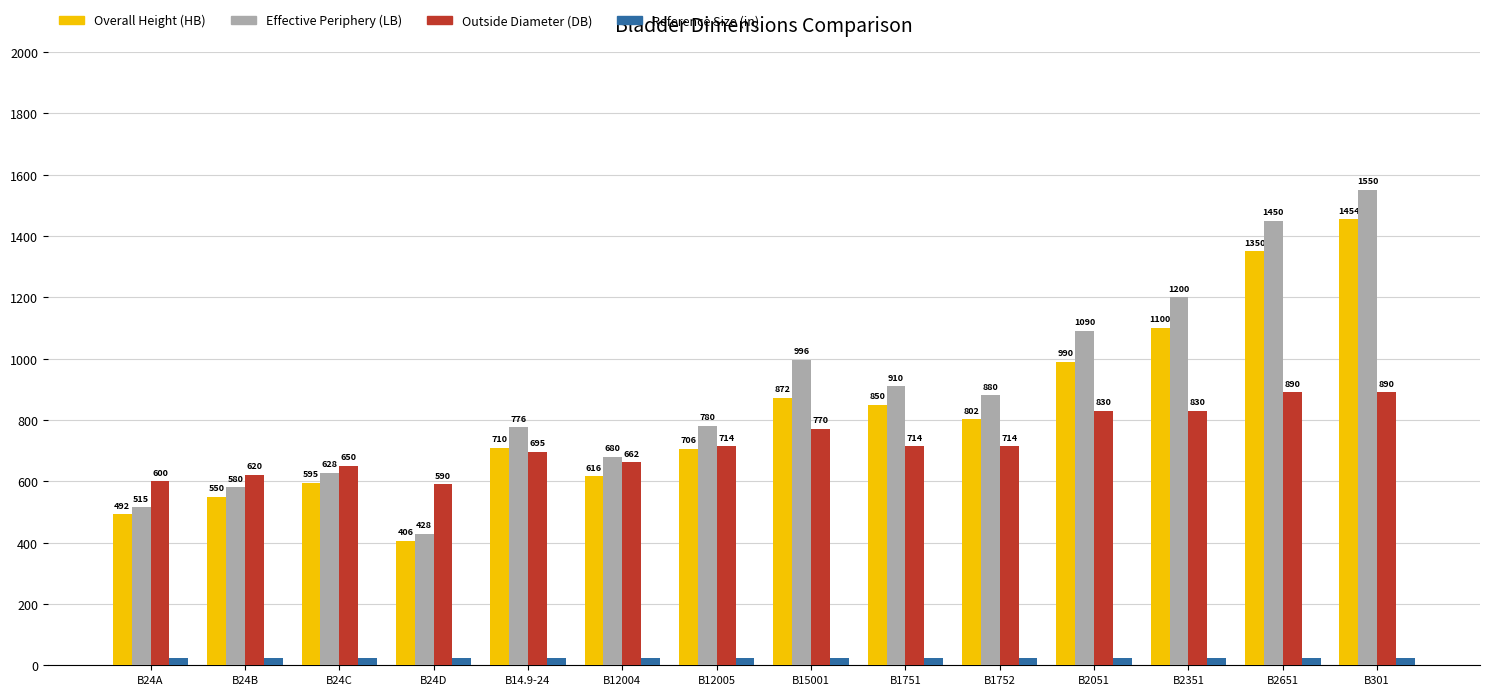

What is the minimum value shown in the chart?

24